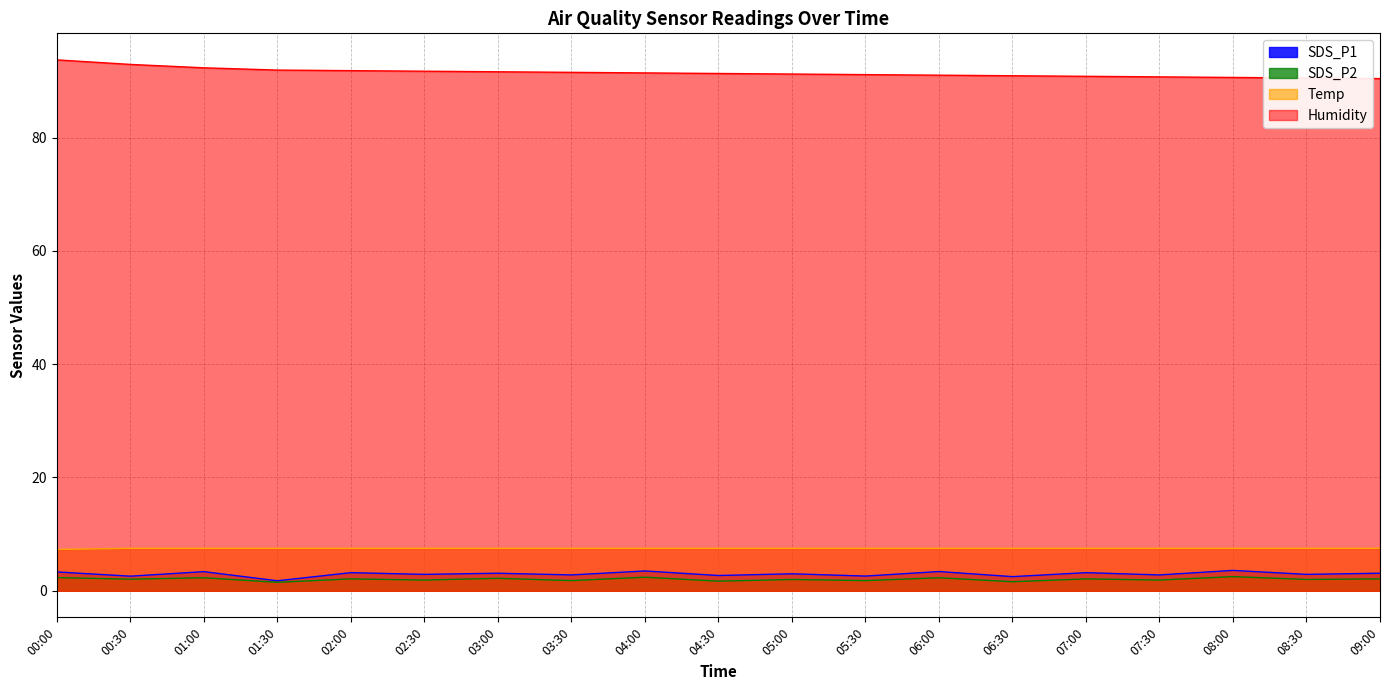

The SDS_P1 series shows 3.4 at 06:00. True or false?

True